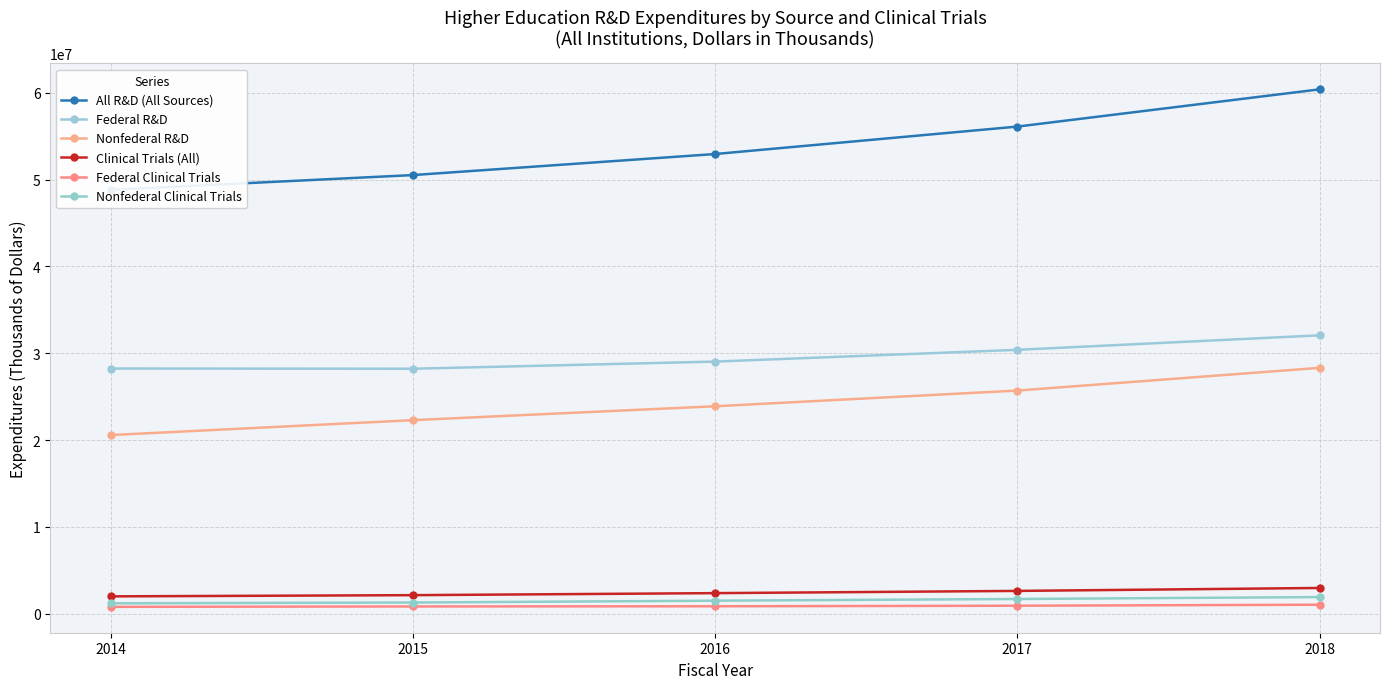

The Federal R&D series shows 28219390 at 2015. True or false?

True